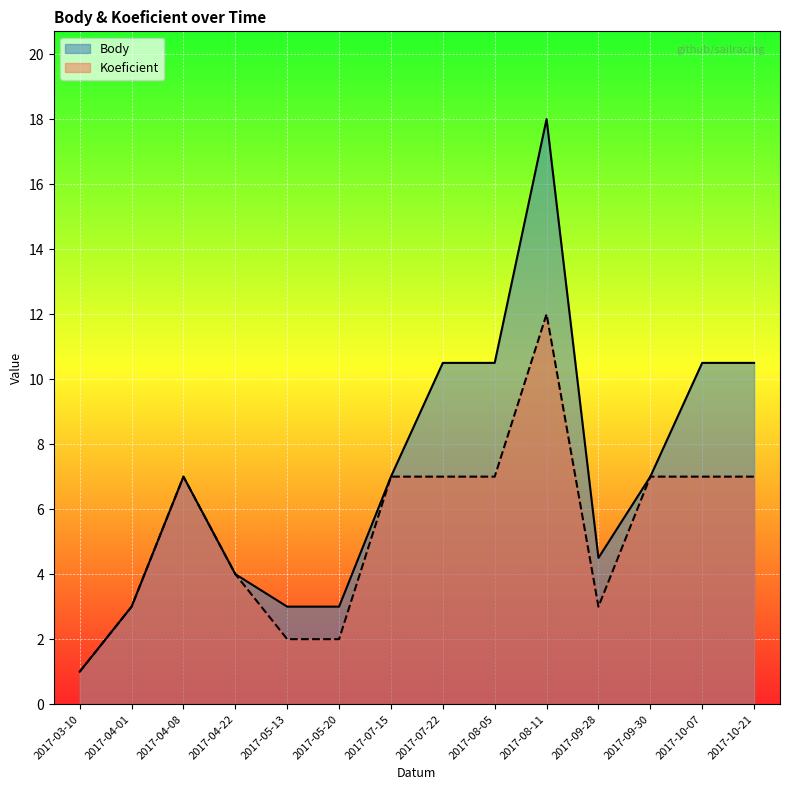

Which series has the largest total across all categories?

Body